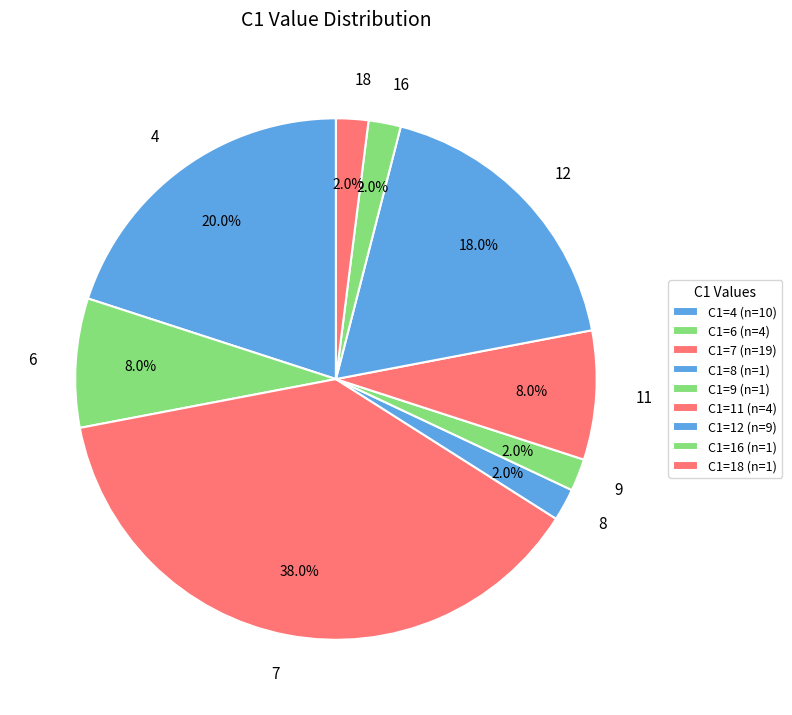

Does any single category account for the majority?

No